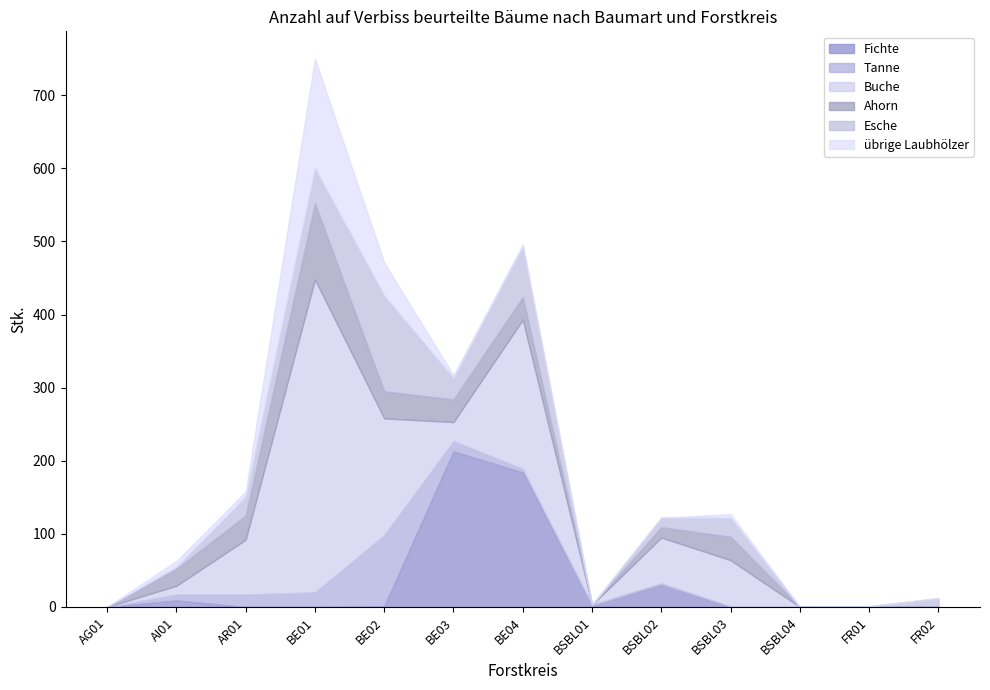

Reading right to left, what are all the values shown in this chart?

Fichte: 0	0	0	0	32	3	184	213	1	0	0	9	0
Tanne: 1	0	0	1	0	0	5	14	97	20	17	8	0
Buche: 0	0	0	63	63	0	204	26	160	428	75	12	0
Ahorn: 0	1	0	32	14	0	31	31	37	104	33	23	0
Esche: 11	0	0	26	13	0	69	29	131	48	26	3	0
übrige Laubhölzer: 0	0	0	5	0	0	3	4	45	150	7	8	0